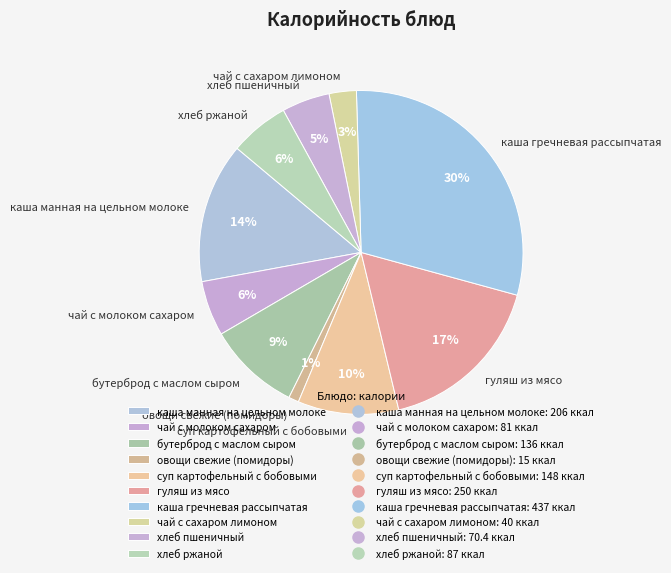

The каша гречневая рассыпчатая slice represents 30% of the pie. True or false?

True